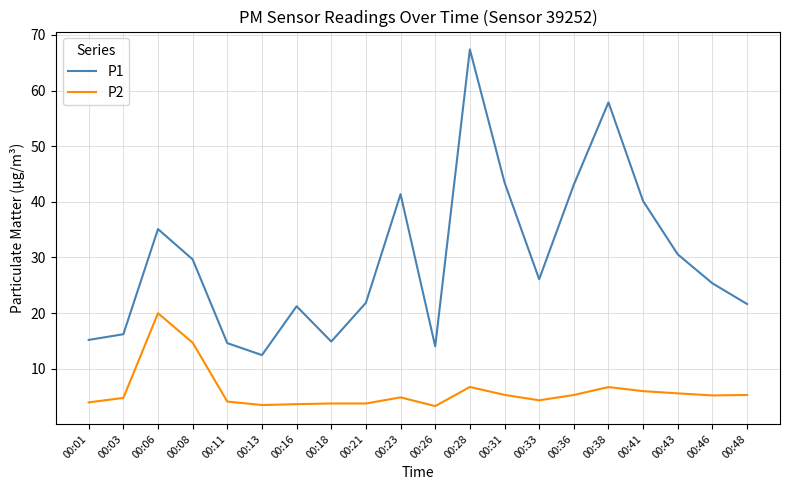

What is the sum of the P2 values at 00:26 and 00:28?

10.0